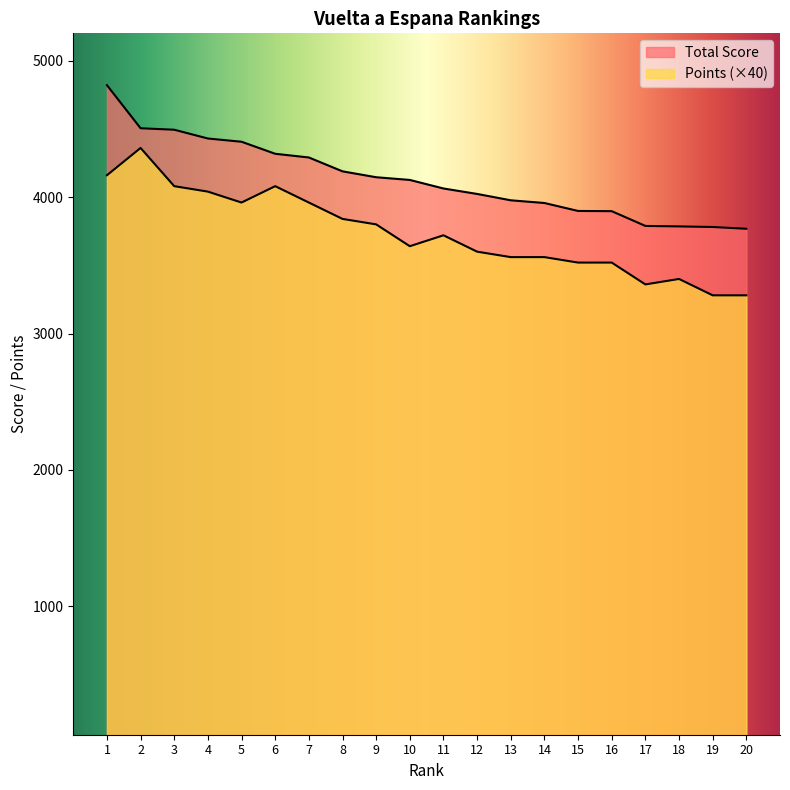

True or false: Total Score and Points intersect in this chart.

False